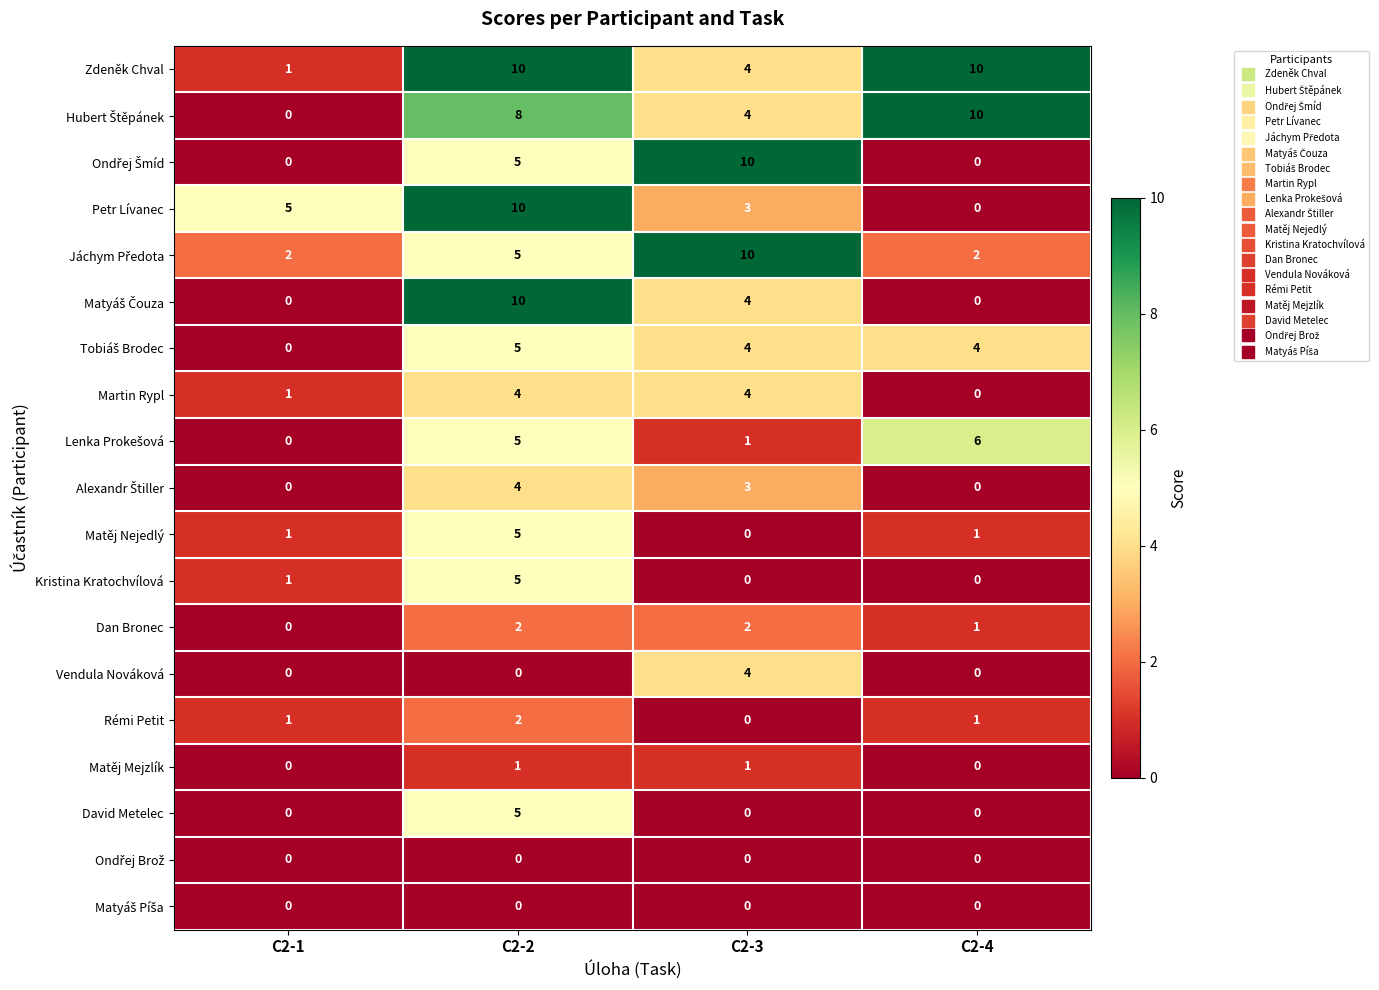

What is the total value across all series at C2-1?

12